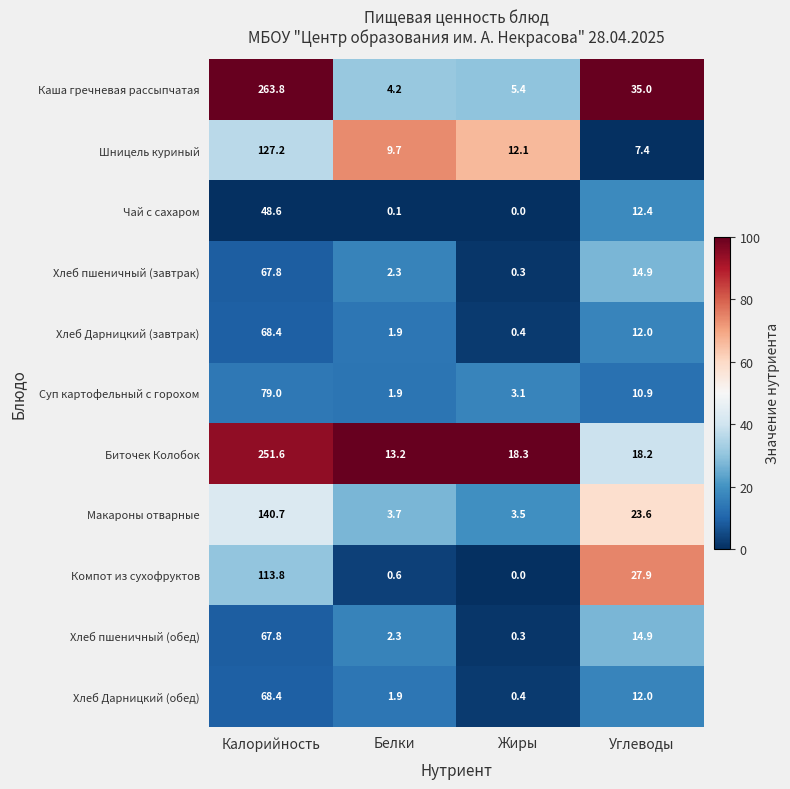

What is the sum of all Чай с сахаром values?

61.1